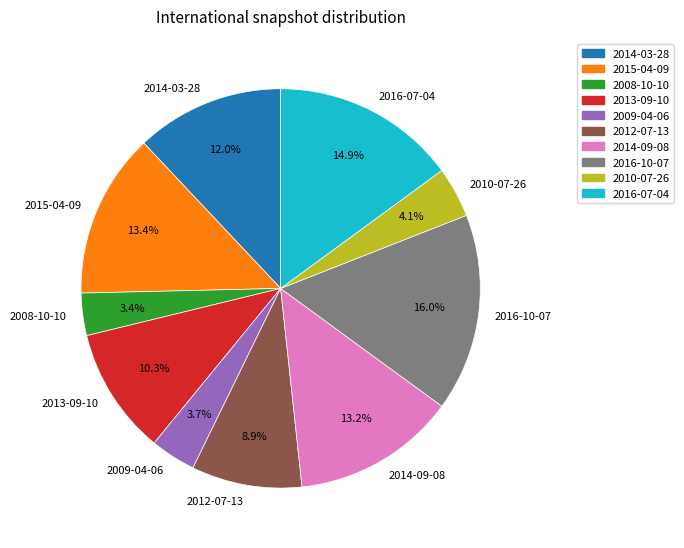

Is there any slice that represents more than half of the pie?

No